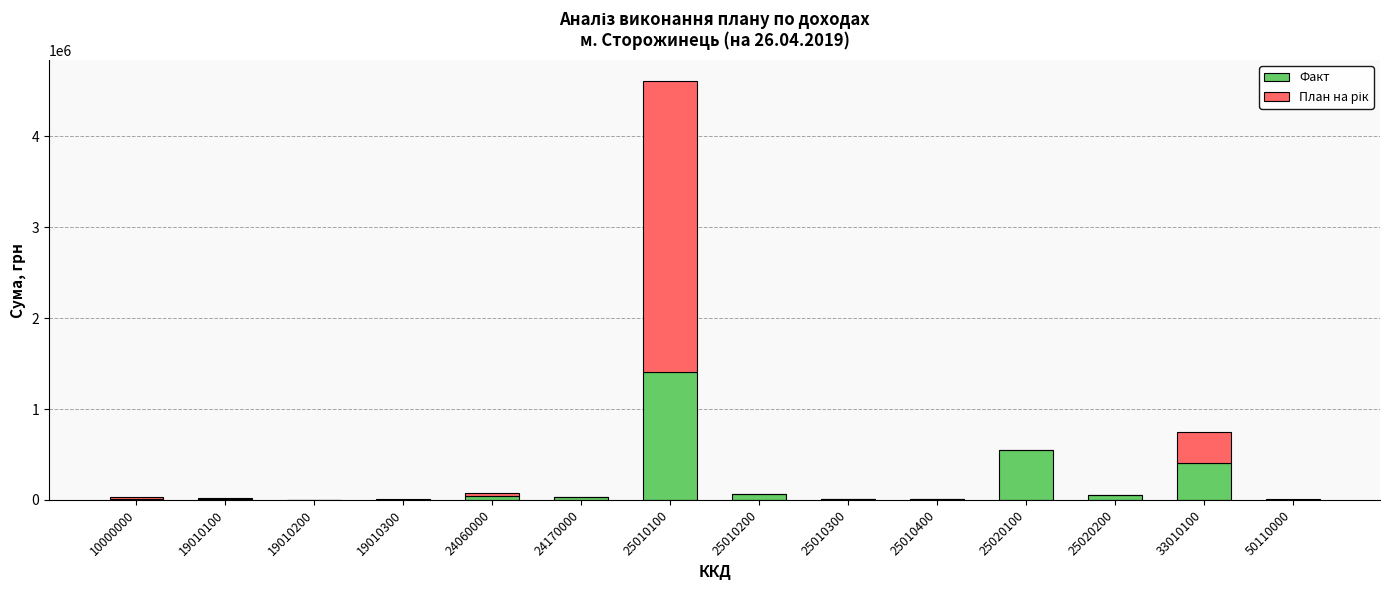

What is the highest value of the Факт series?

1403158.4